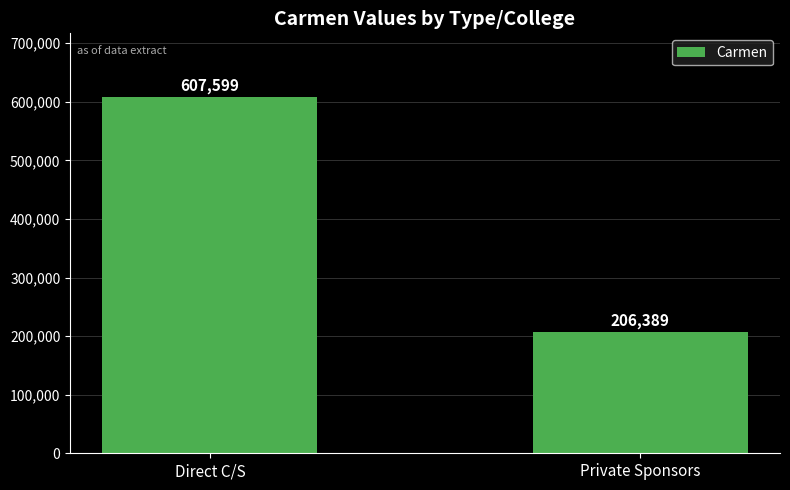

List the labels in order of value, smallest first.

Private Sponsors, Direct C/S